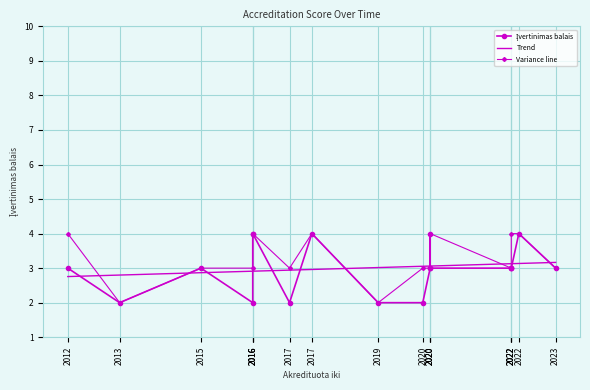

True or false: there are more than 1 points higher than both neighbors.

True